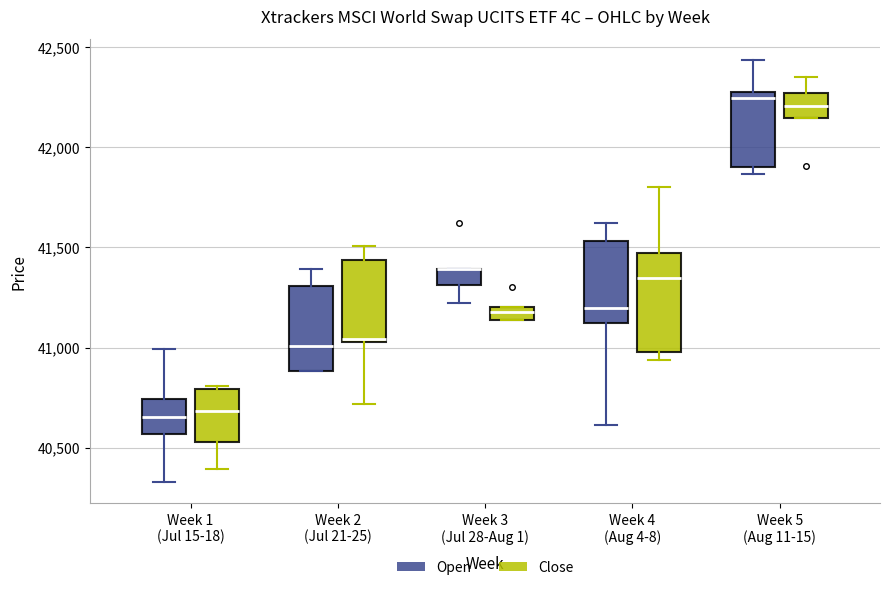

Where does the upper whisker of the box for Week 2 (Jul 21-25) (Open) end on the y-axis? The values are not printed on the chart, so give them approximately, as read against the axis.

41400